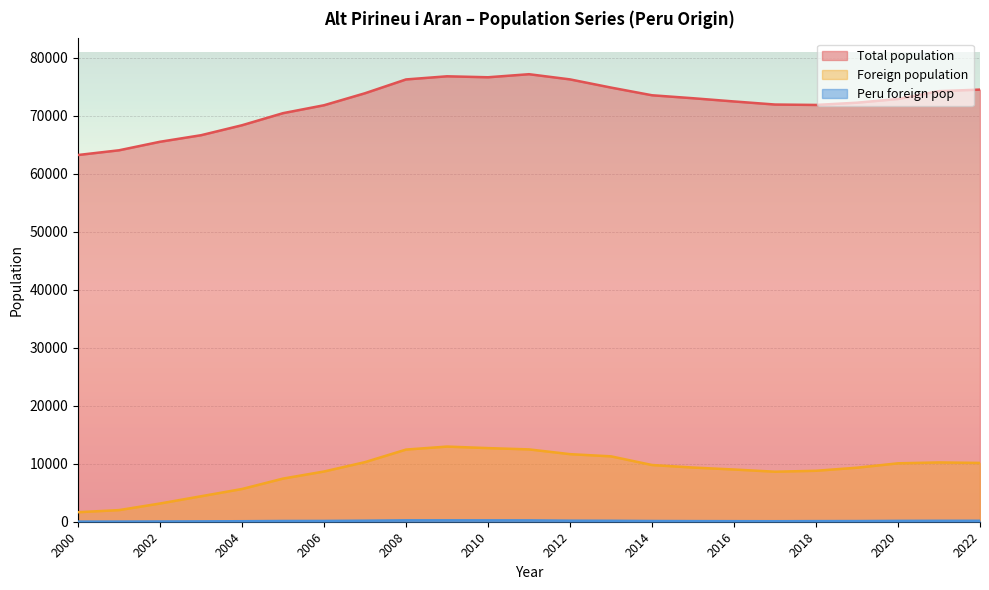

At which category does Peru foreign pop reach its first local valley?

2017